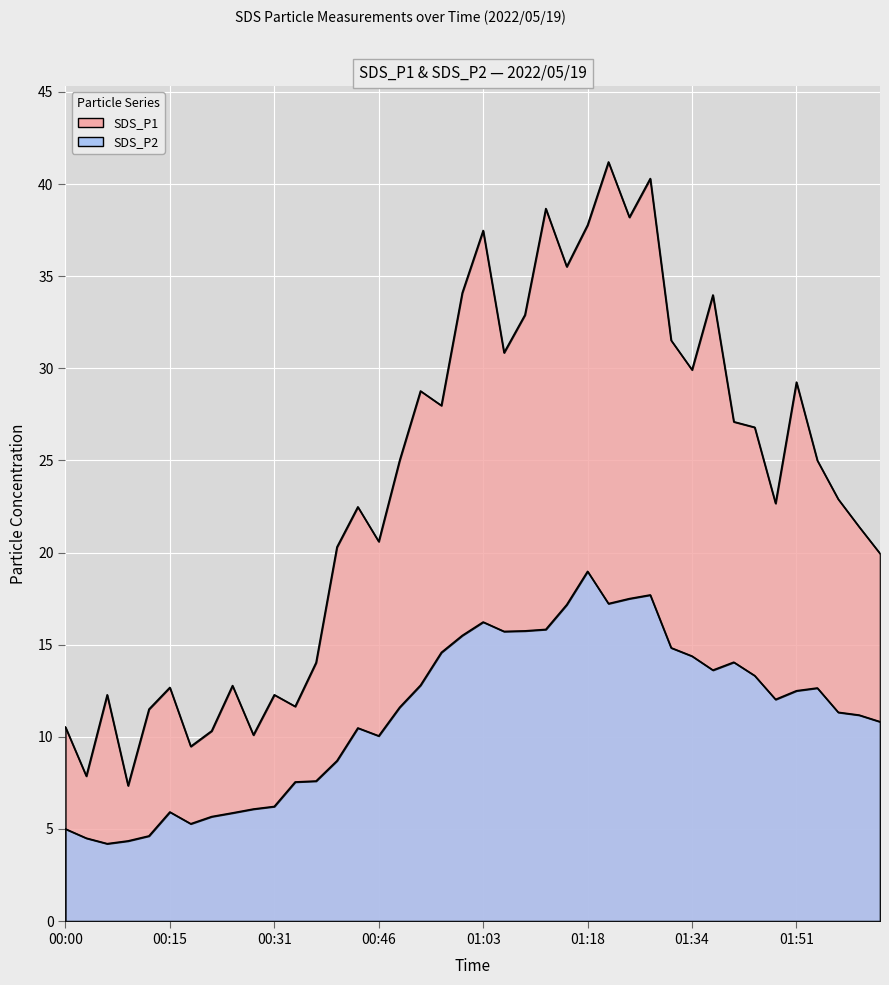

List the series in order of their peak value, highest first.

SDS_P1, SDS_P2